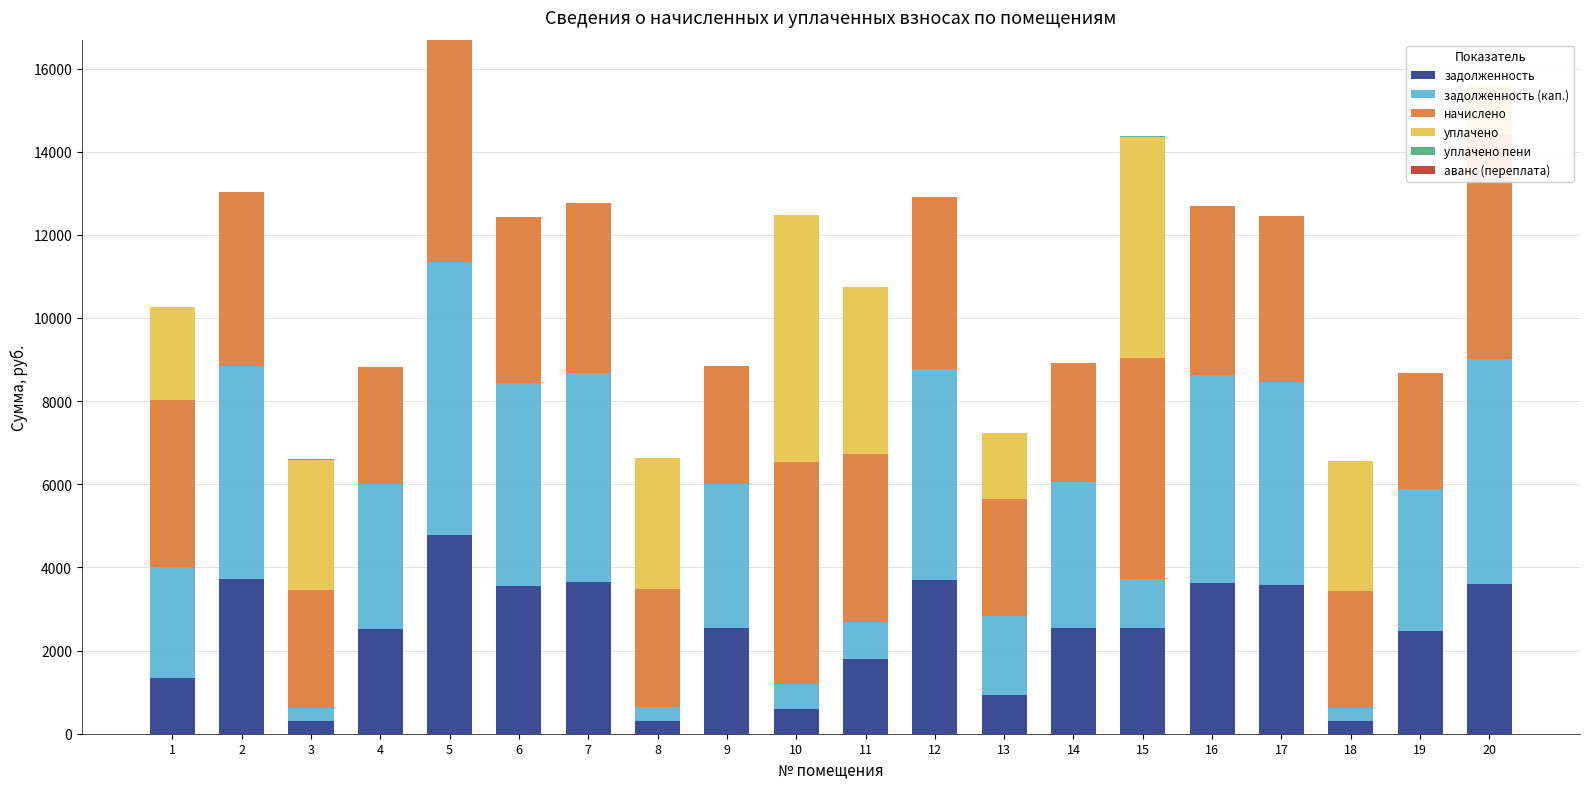

What are all the series names shown in the legend?

задолженность, задолженность (кап.), начислено, уплачено, уплачено пени, аванс (переплата)